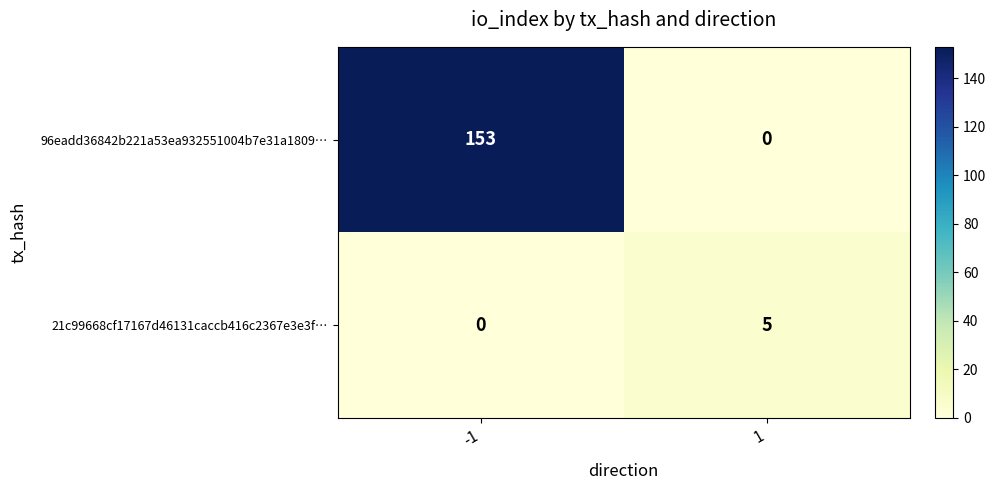

What is the sum of all 21c99668cf17167d46131caccb416c2367e3e3f… values?

5